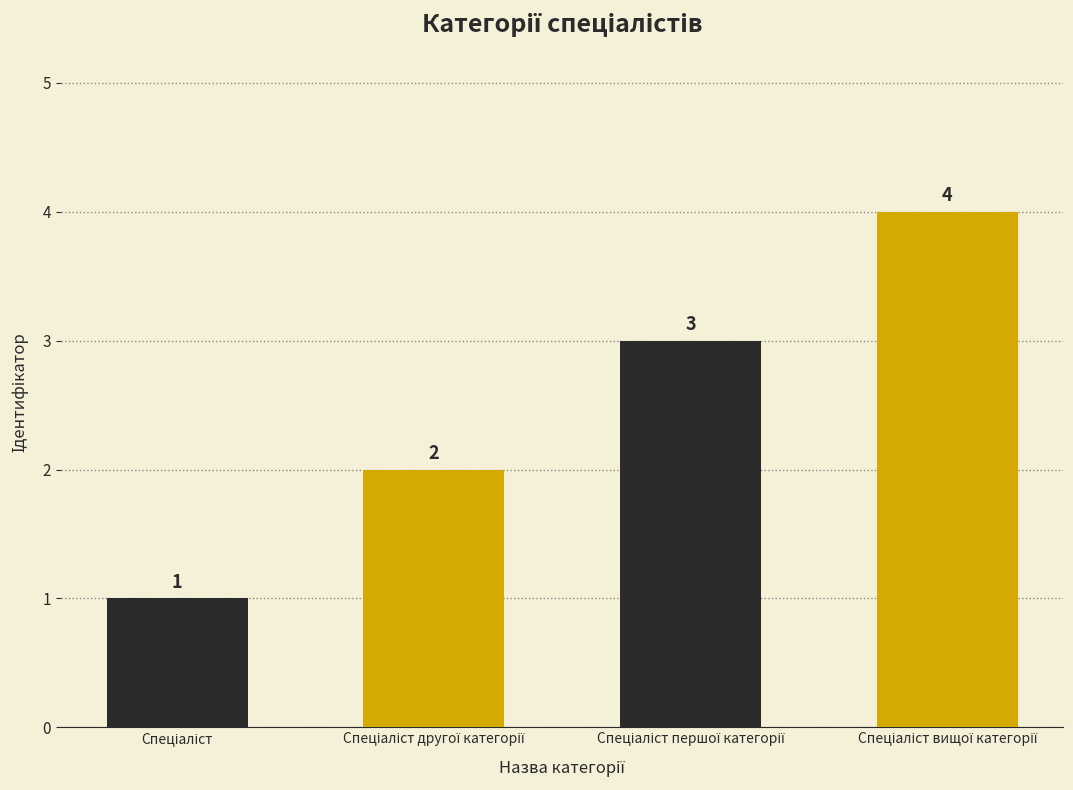

What is the greatest value displayed?

4